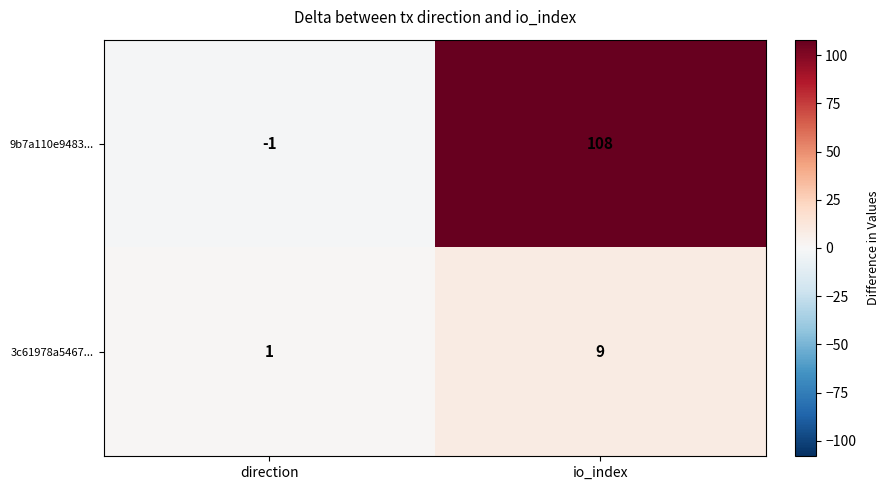

What is the total value across all series at io_index?

117